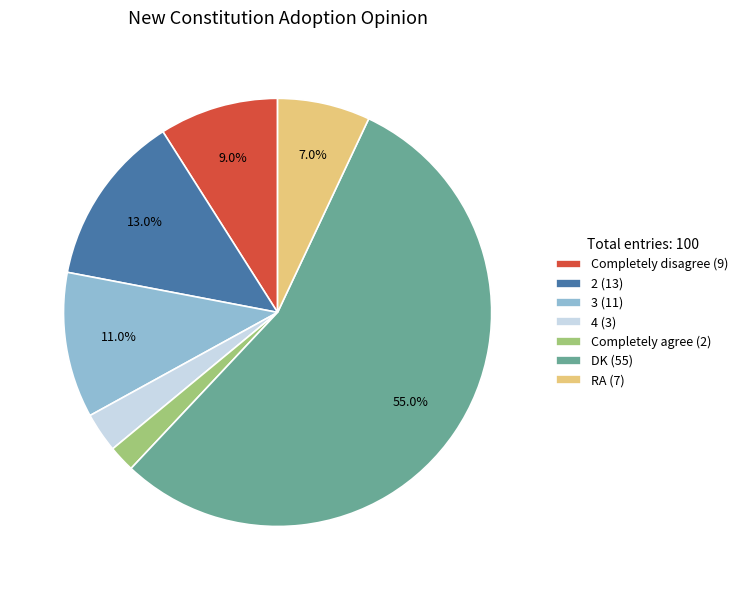

Rank the categories by value from highest to lowest.

DK (55), 2 (13), 3 (11), Completely disagree (9), RA (7), 4 (3), Completely agree (2)